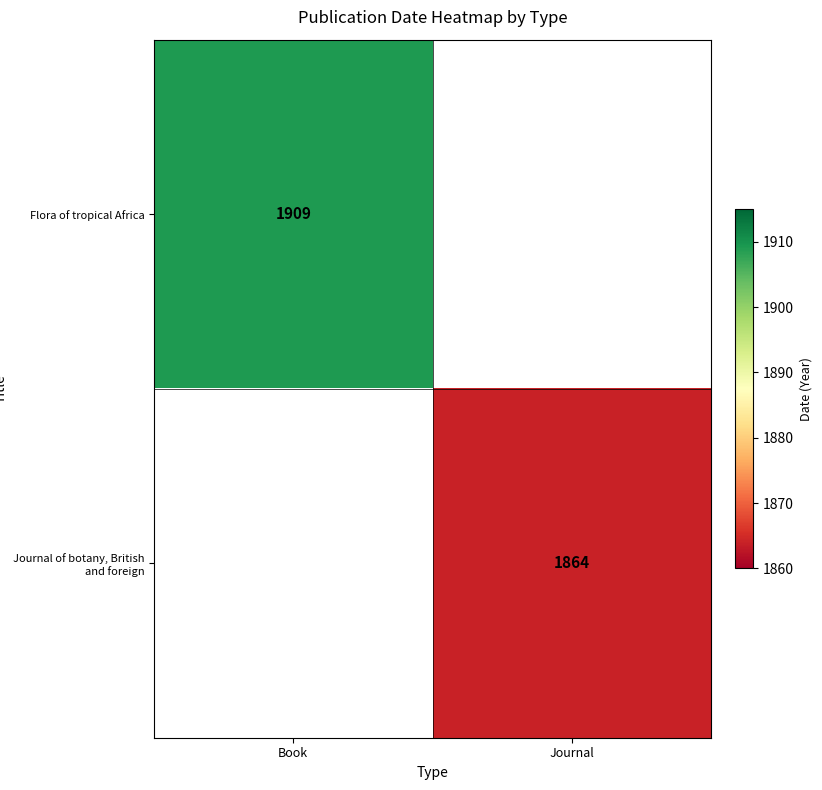

The value of Flora of tropical Africa at Book is 1034. True or false?

False